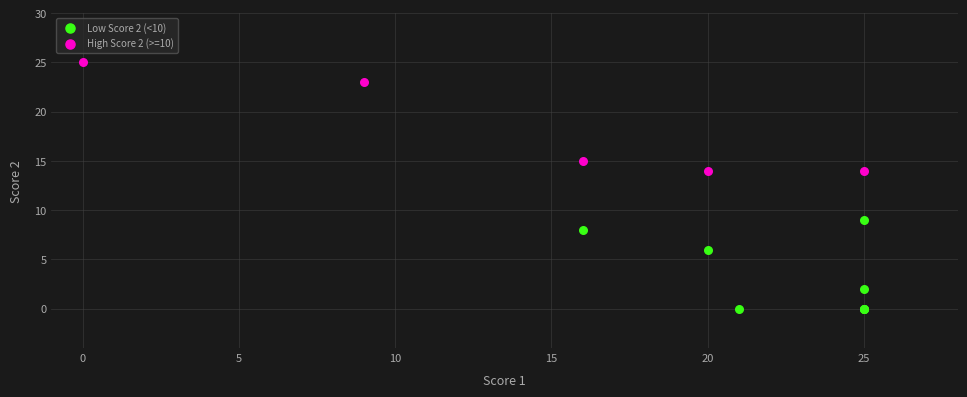

Which series reaches the minimum Y coordinate?

Low Score 2 (<10)